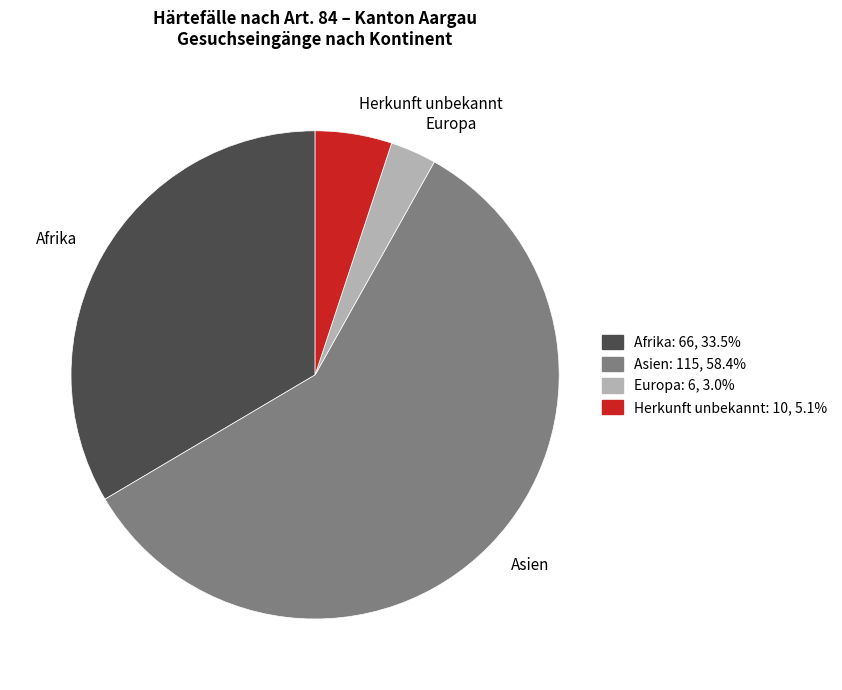

Is it true that Europa is 3% of the pie?

True